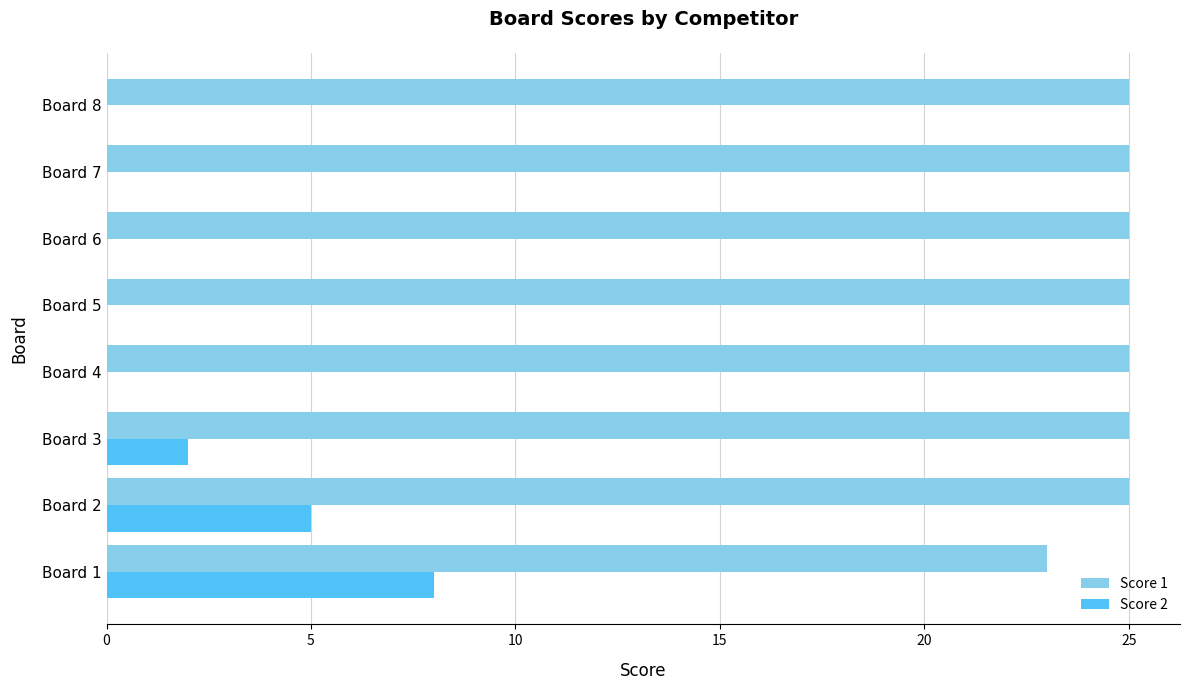

The Score 1 series shows 10 at Board 1. True or false?

False